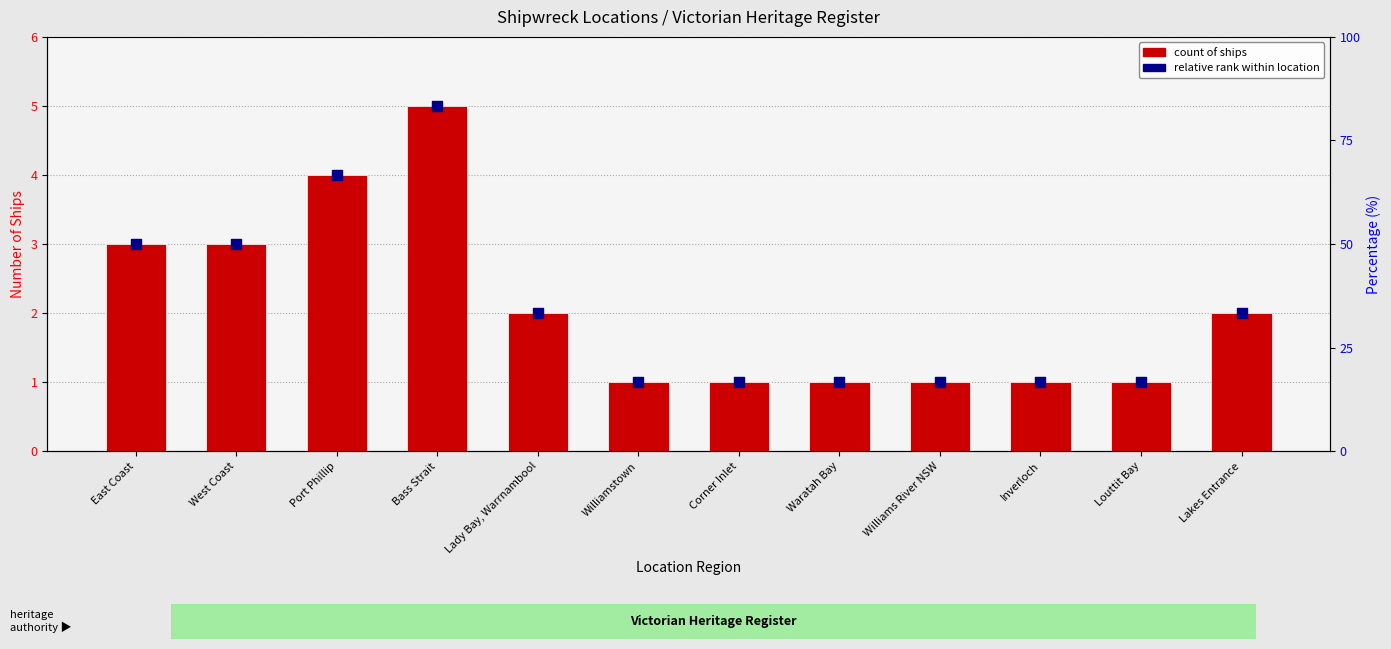

Is the value of relative rank within location at Williams River NSW greater than the value of count of ships at Louttit Bay?

No